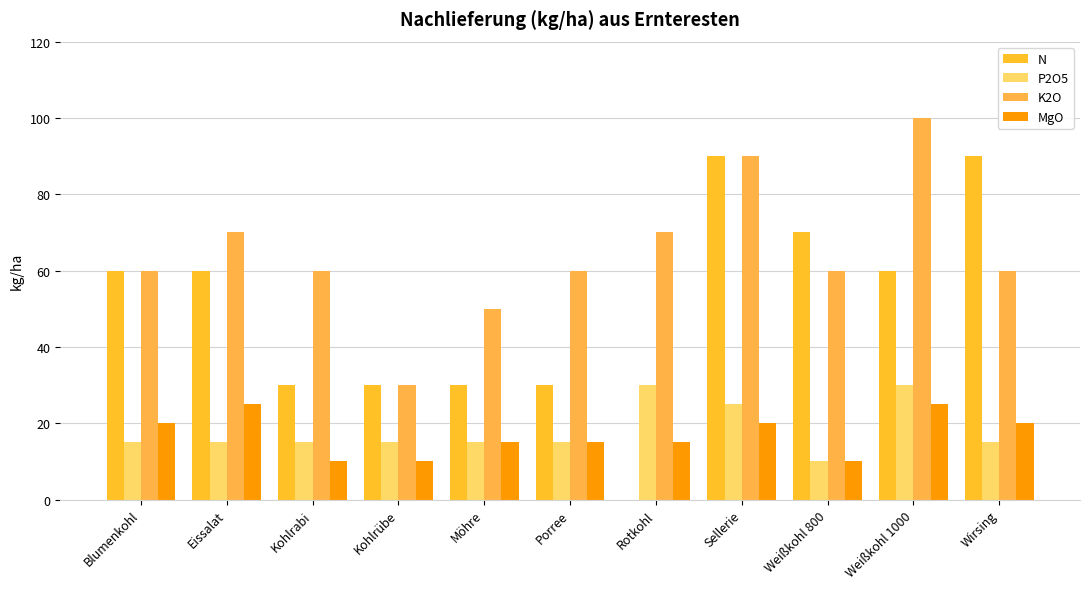

How many data points does each series have?

11